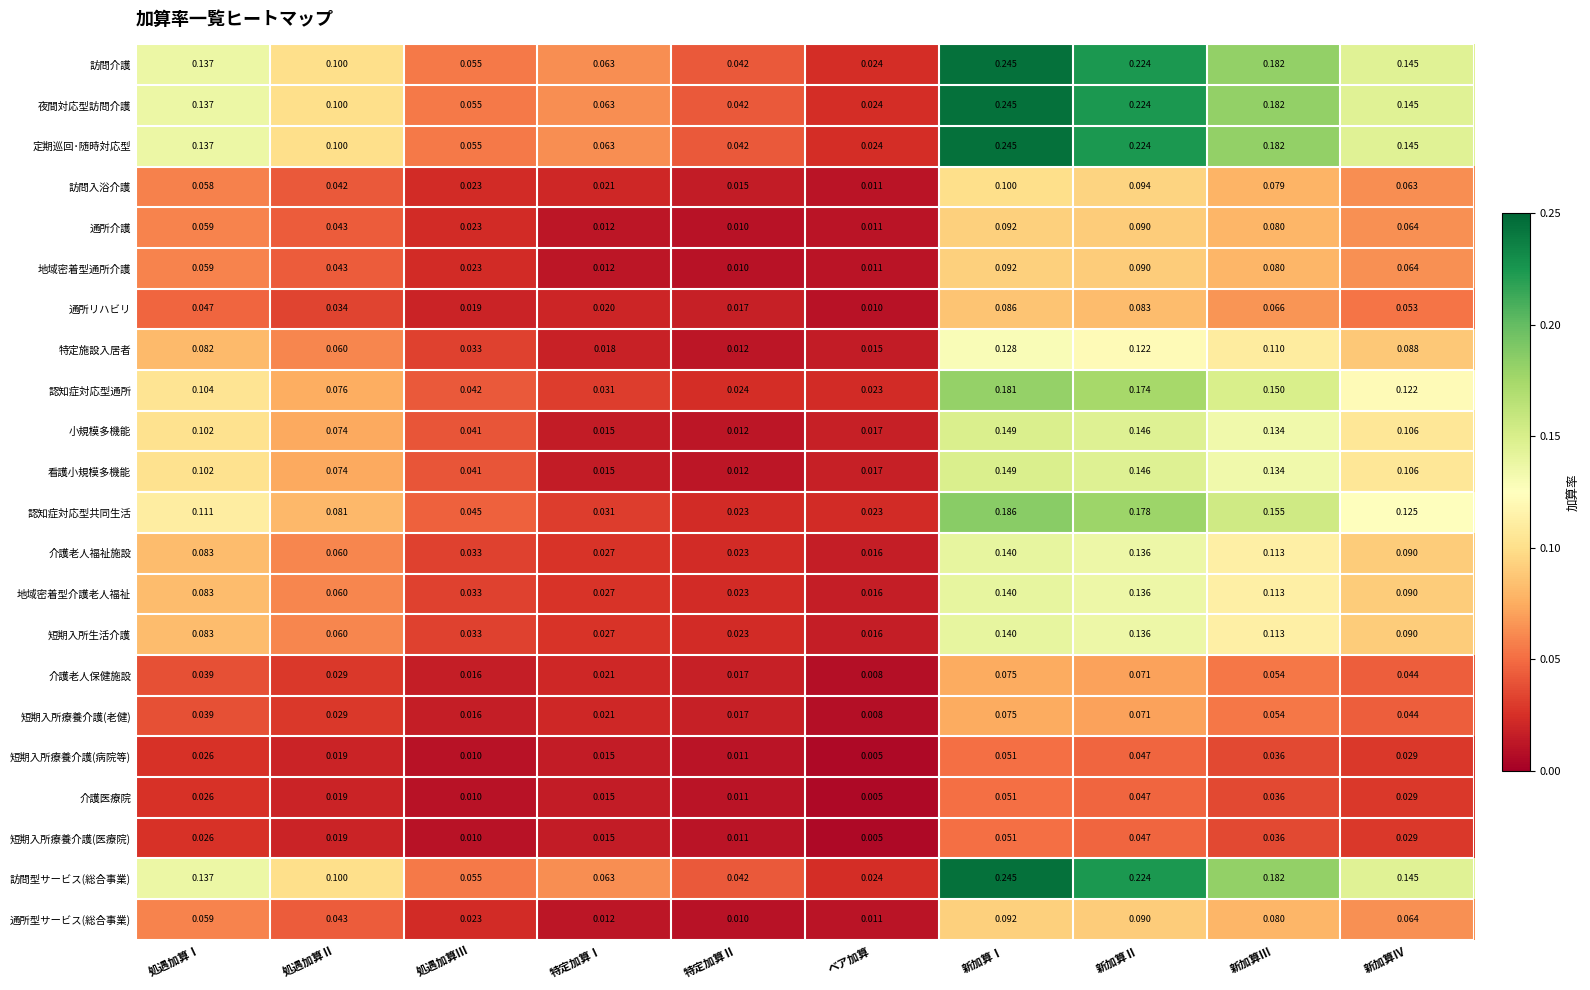

List the labels in order of 夜間対応型訪問介護 value, smallest first.

ベア加算, 特定加算Ⅱ, 処遇加算Ⅲ, 特定加算Ⅰ, 処遇加算Ⅱ, 処遇加算Ⅰ, 新加算Ⅳ, 新加算Ⅲ, 新加算Ⅱ, 新加算Ⅰ